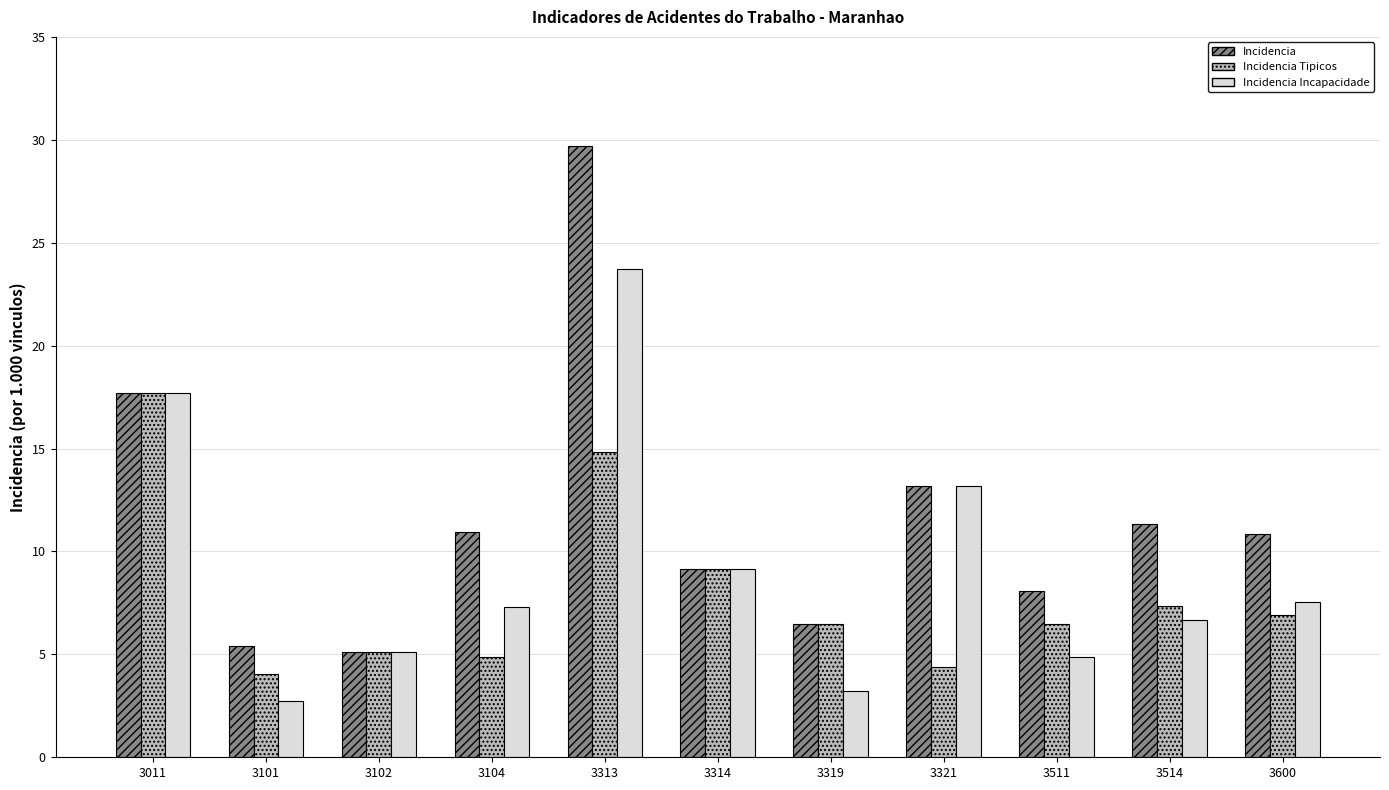

How many groups of bars are there?

11